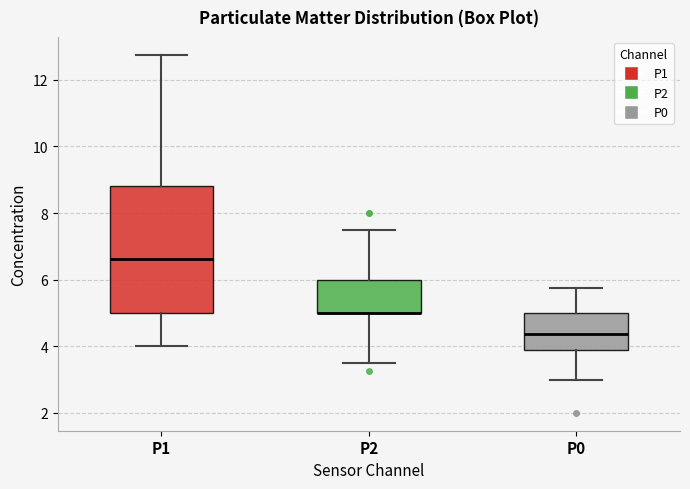

Reading left to right, transcribe this box plot: for each box, give where its median line is, the range the box spans, and where its two whiskers end, as read against the y-axis. The values are not printed on the chart, so give them approximately, as read against the axis.

P1: median 6.6, box 5.0 to 8.8, whiskers 4.0 to 12.8
P2: median 5.0 (drawn on the box's lower edge), box 5.0 to 6.0, whiskers 3.6 to 7.6
P0: median 4.4, box 3.8 to 5.0, whiskers 3.0 to 5.8